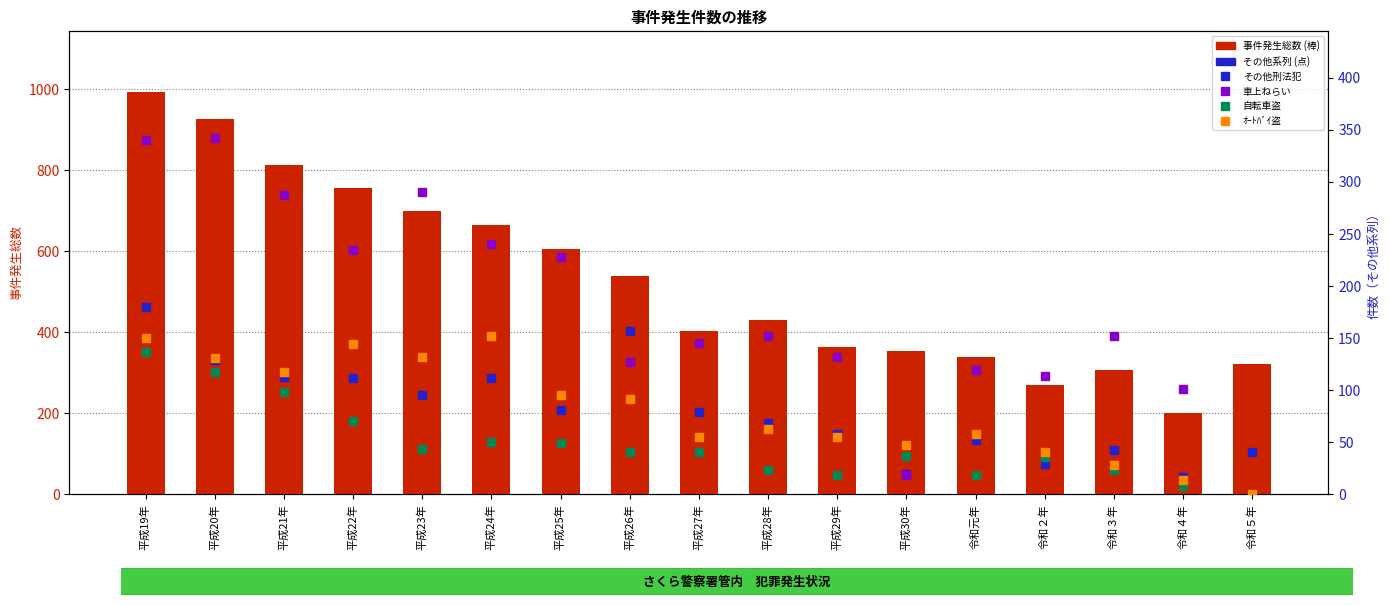

What is the label of the 15th bar from the left?

令和３年